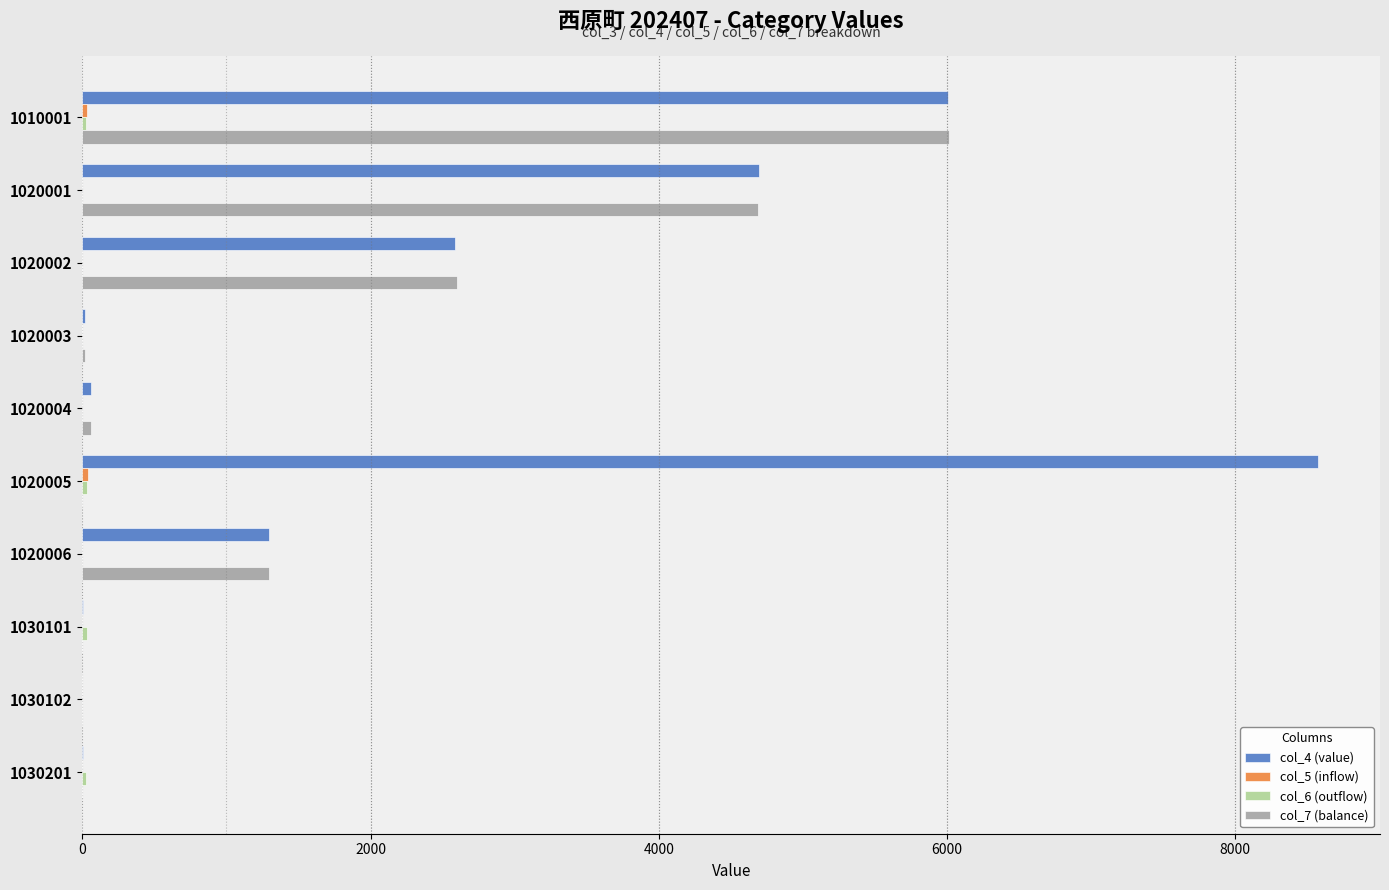

Which series has the largest total across all categories?

col_4 (value)